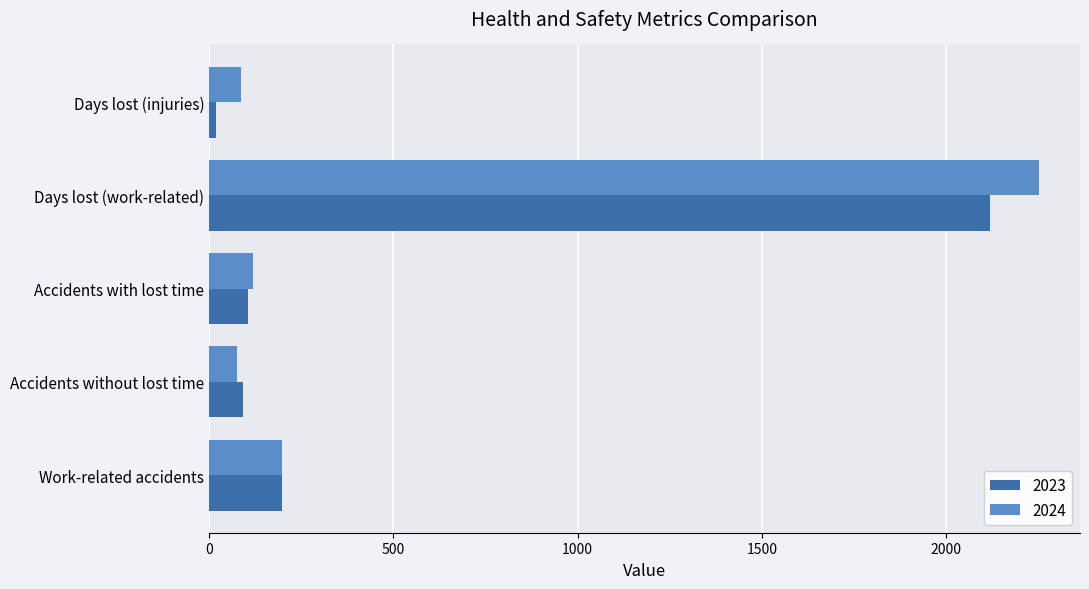

Read the 2024 value at Days lost (work-related).

2250